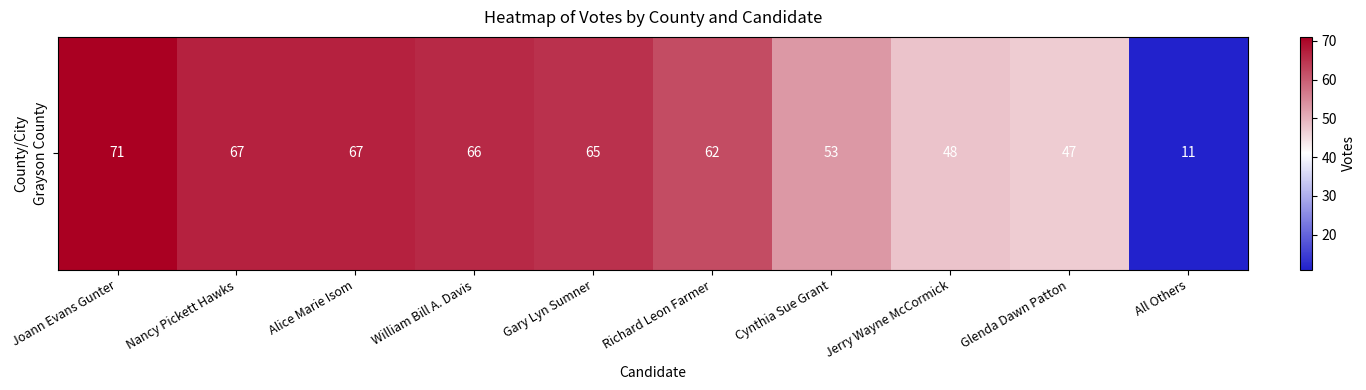

What is the smallest value displayed?

11